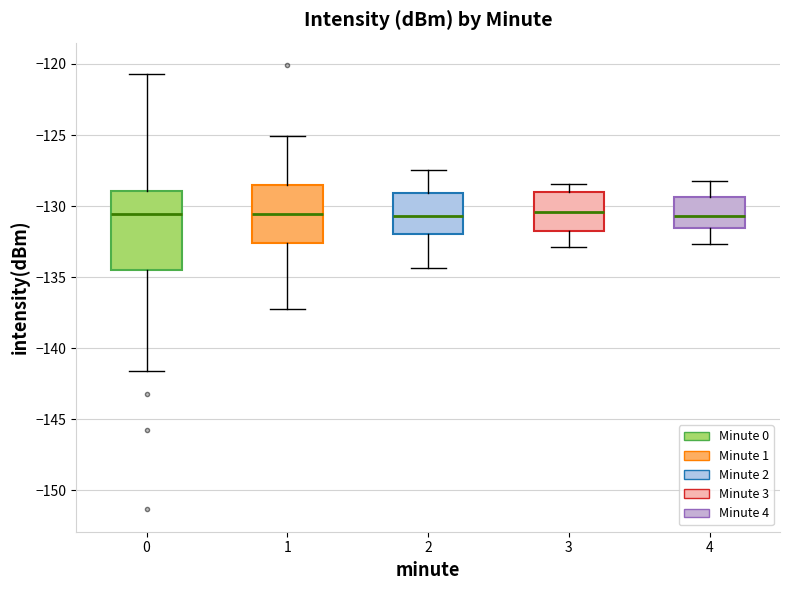

Which box is the tallest, from its lower edge to its upper edge?

0